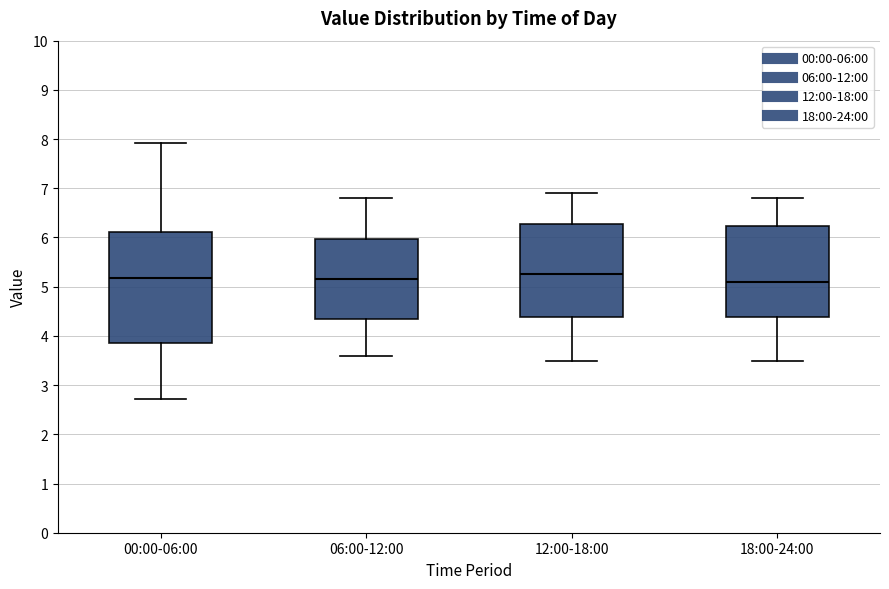

Where does the median line of the box for 18:00-24:00 sit on the y-axis? The values are not printed on the chart, so give them approximately, as read against the axis.

5.1